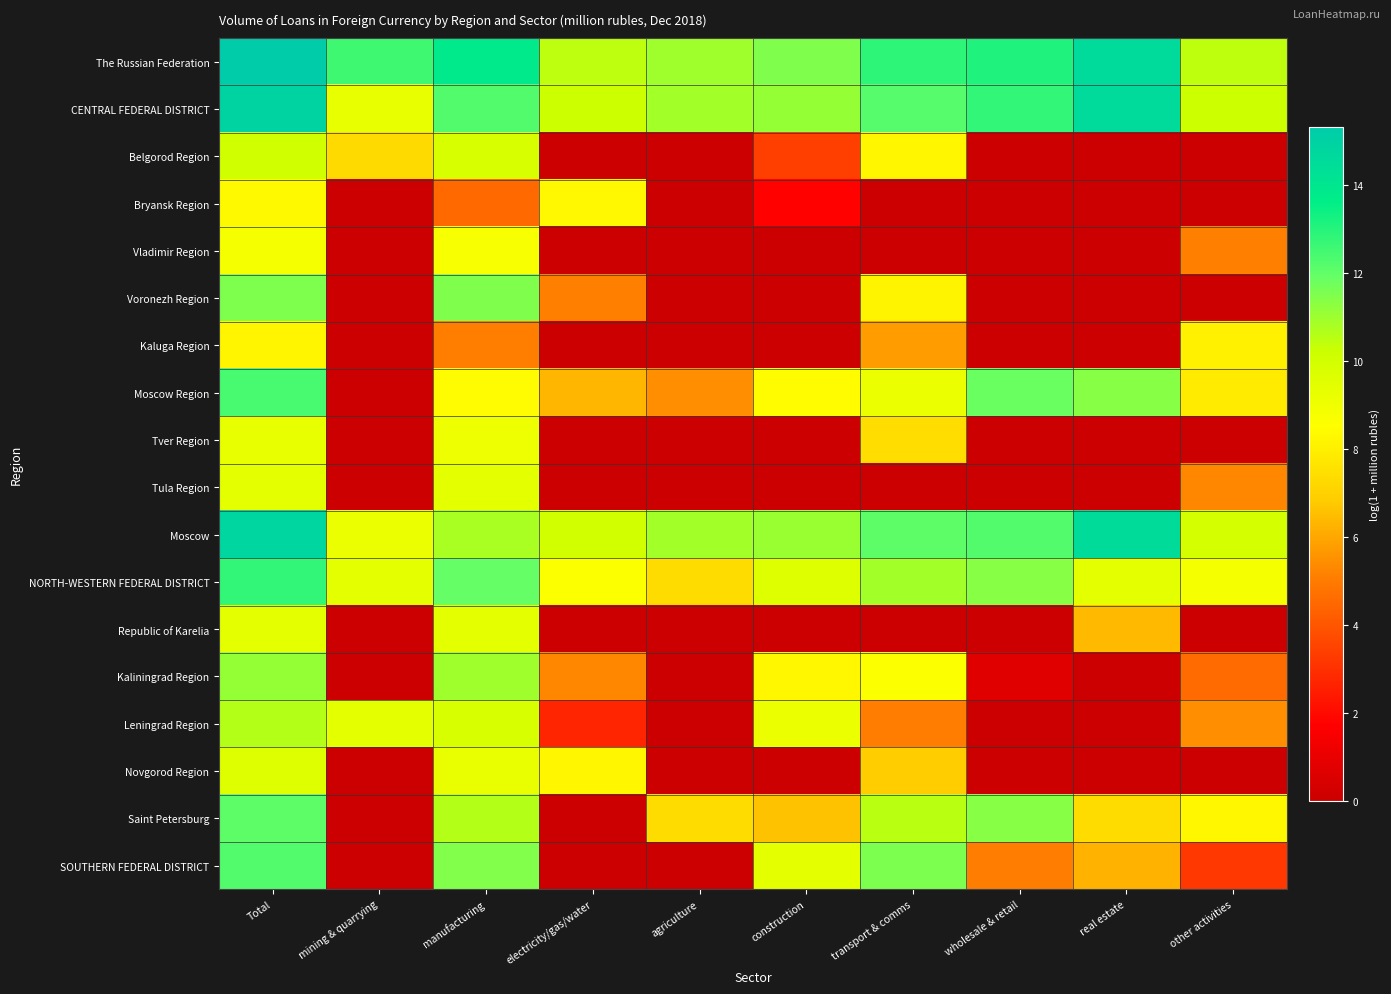

What is the maximum value shown in the chart?

15.3